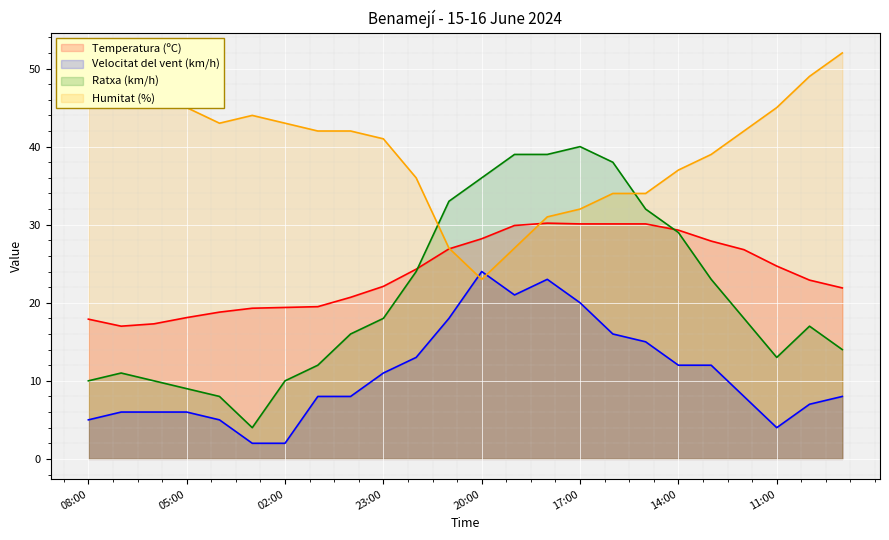

In Ratxa (km/h), how many points are lower than both neighbors (excluding endpoints)?

2